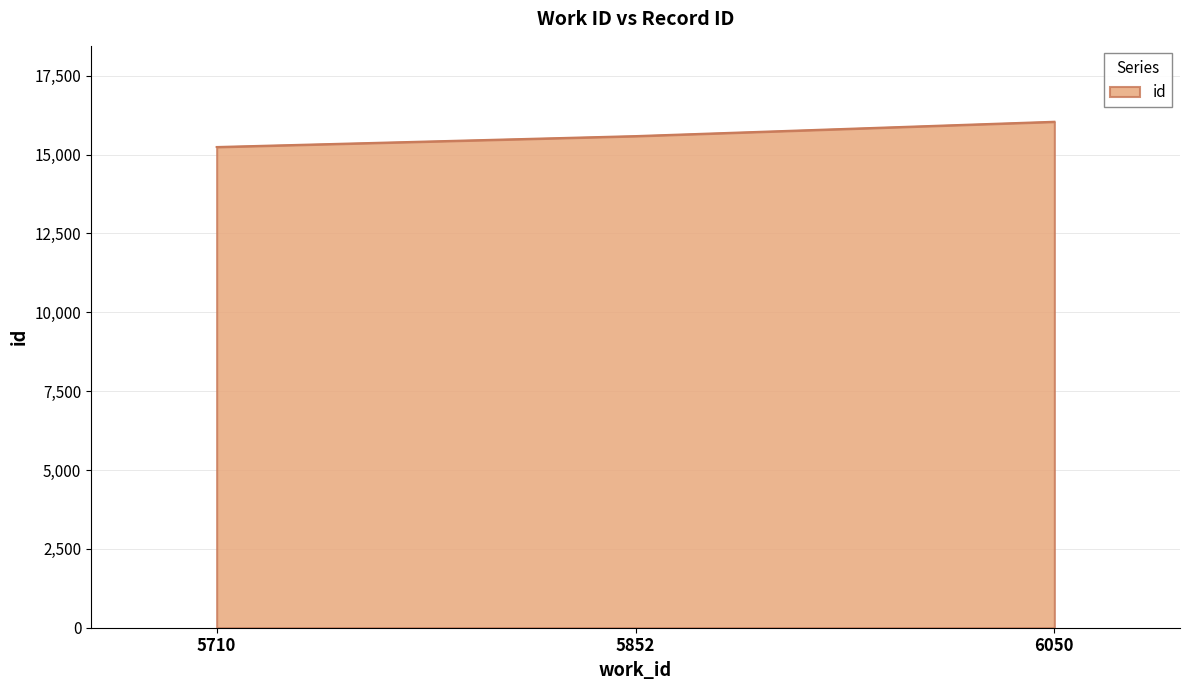

Where is the data nearest to the value 15638?

5852